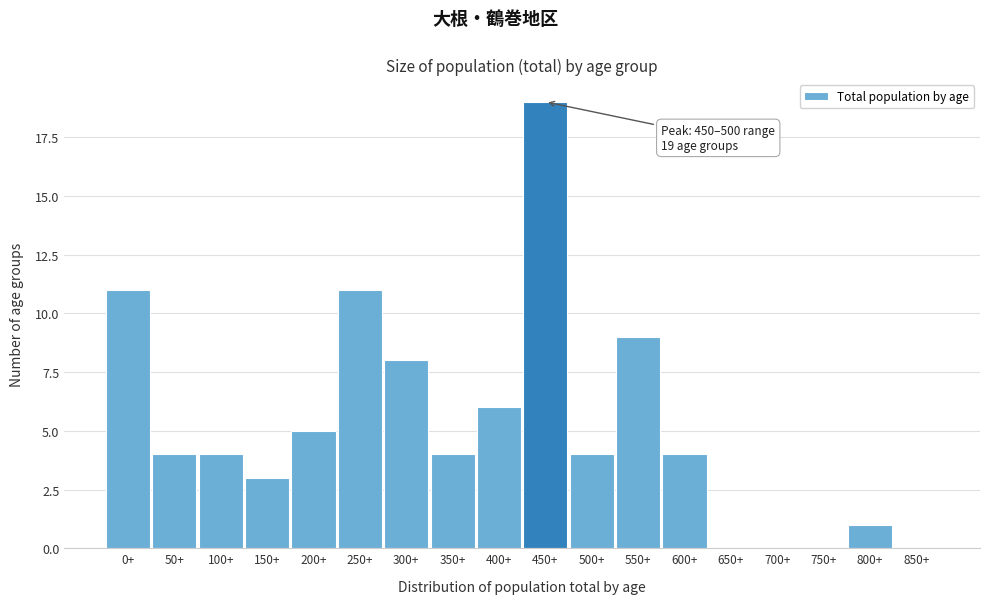

Reading right to left, extract all data points from this chart.

850+=0	800+=1	750+=0	700+=0	650+=0	600+=4	550+=9	500+=4	450+=19	400+=6	350+=4	300+=8	250+=11	200+=5	150+=3	100+=4	50+=4	0+=11